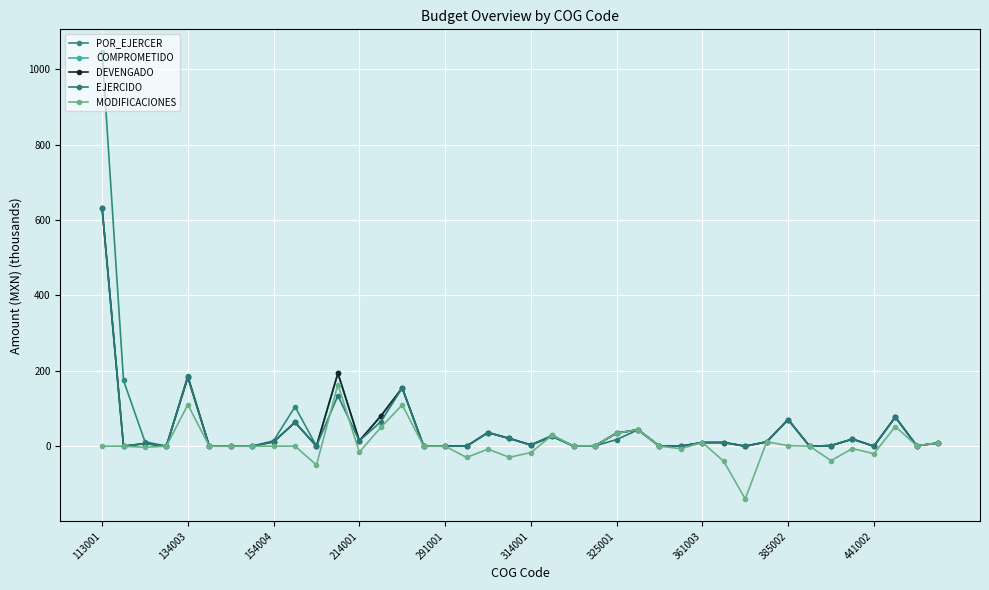

Where does the EJERCIDO series first go above 8?

113001